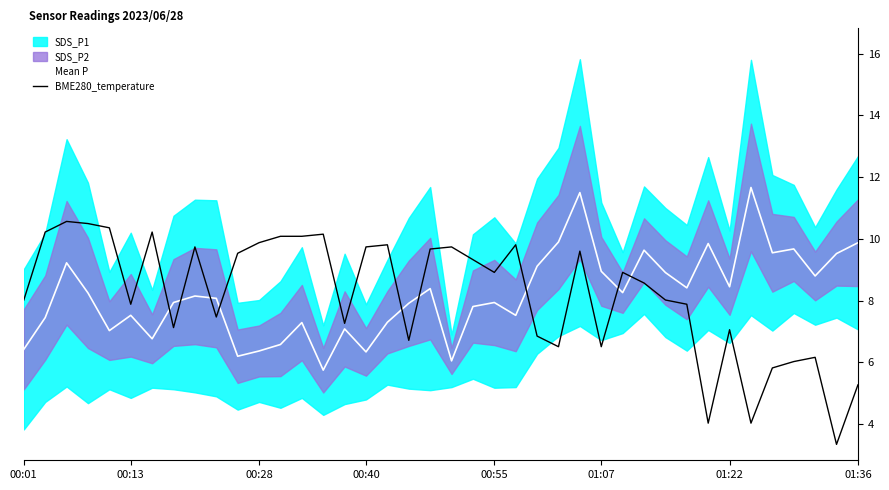

What is the minimum value for BME280_temperature?

3.3